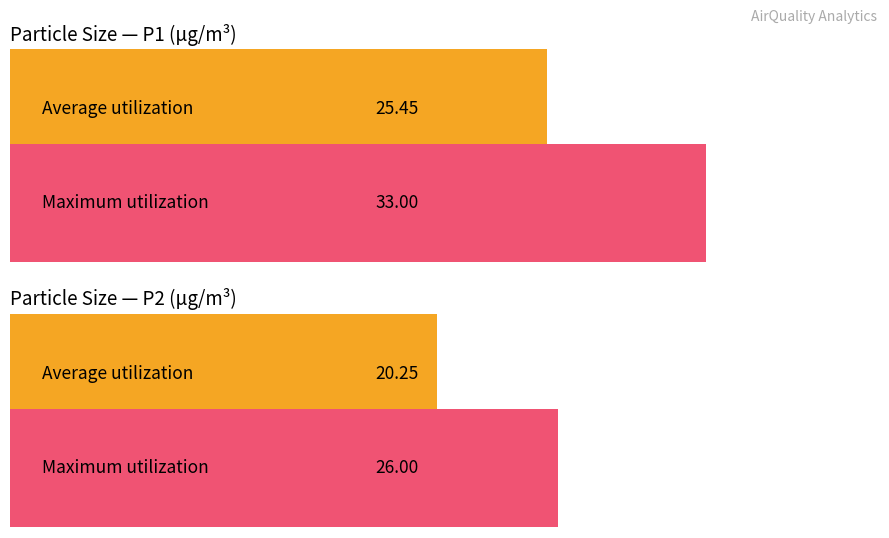

What are all the series names shown in the legend?

Average utilization, Maximum utilization